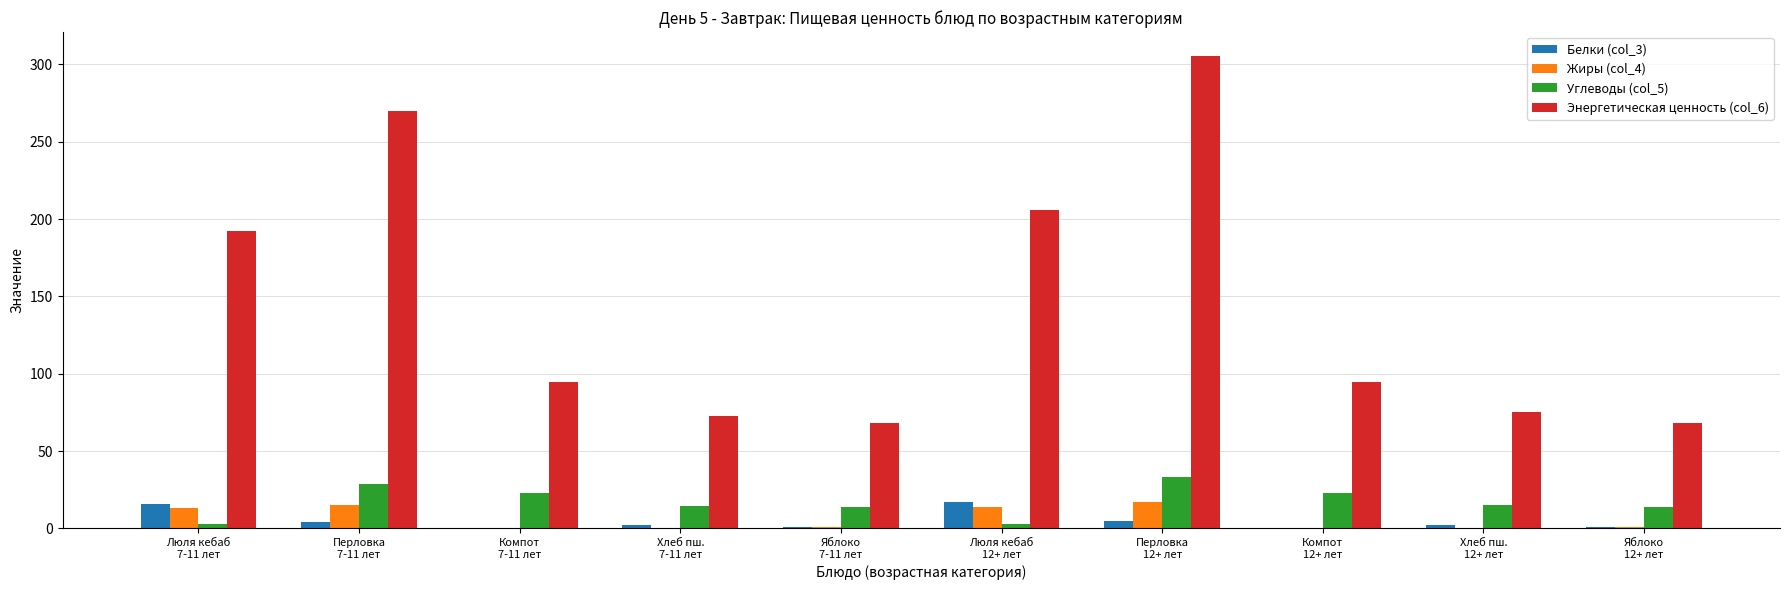

Where does the Углеводы (col_5) series first go above 15?

Перловка
7-11 лет